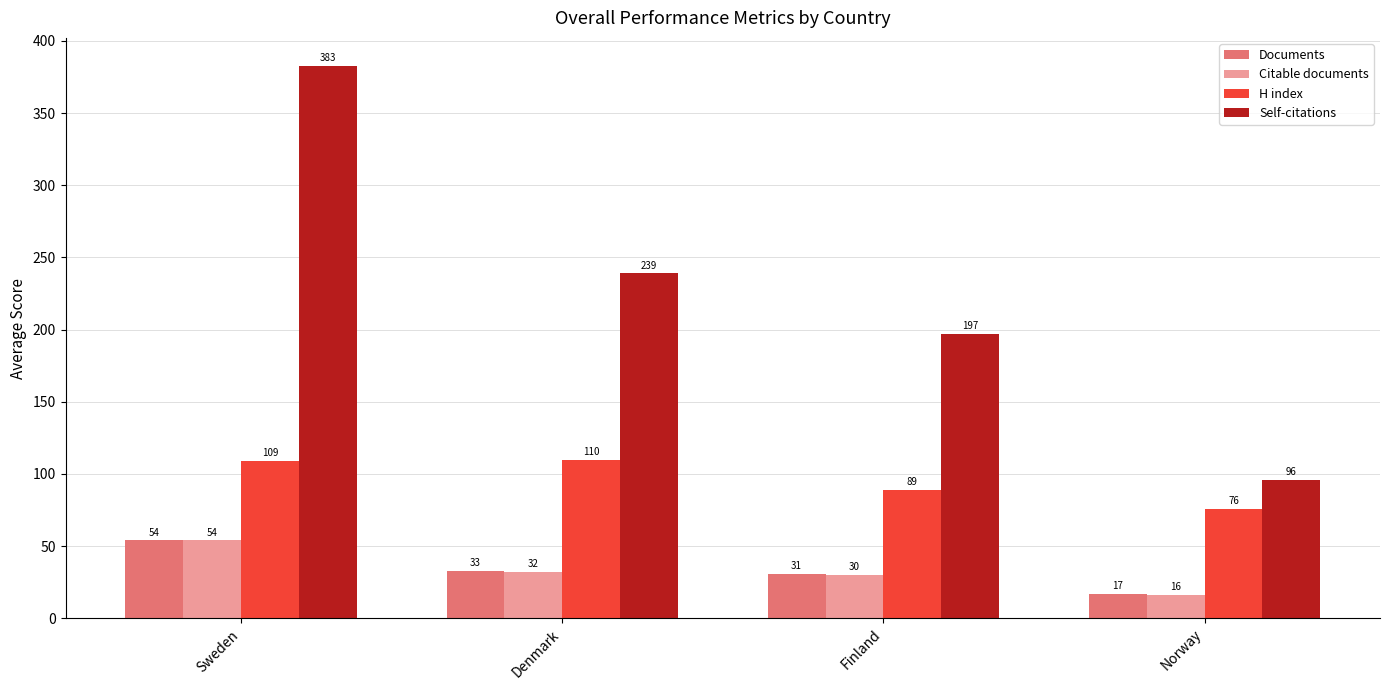

Rank the series at Norway from lowest to highest value.

Citable documents, Documents, H index, Self-citations